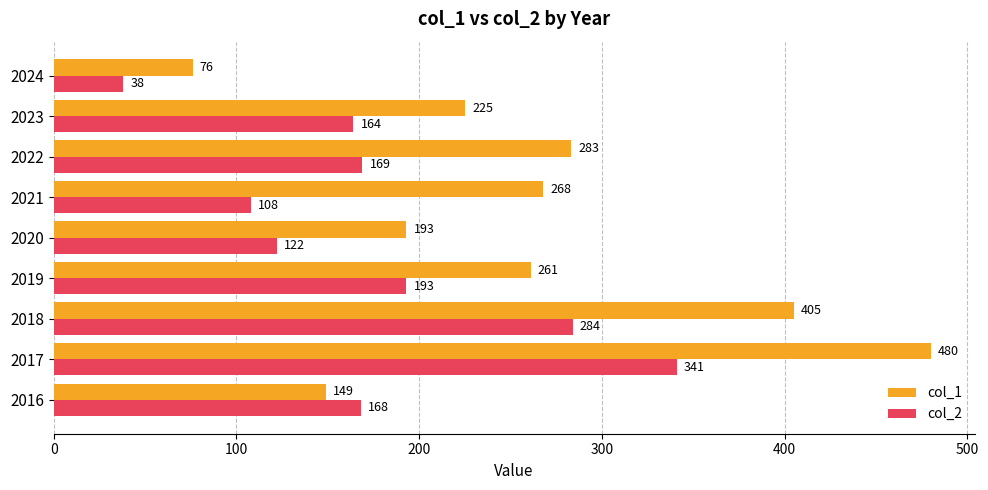

At which label does col_2 reach its peak?

2017